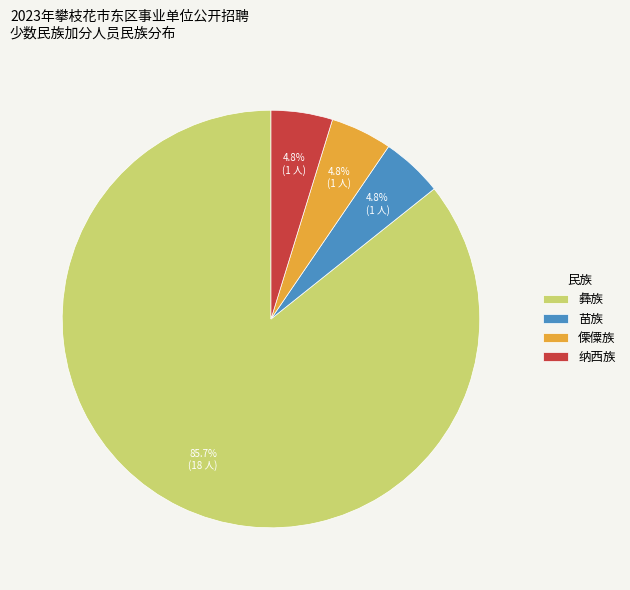

What is the majority slice?

彝族